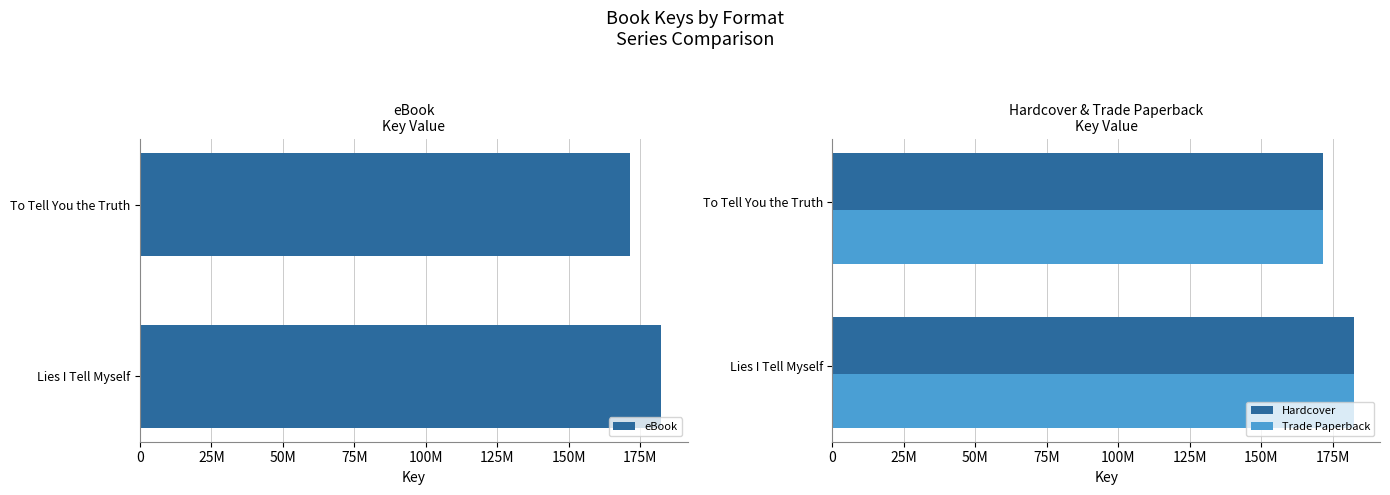

What is the difference between the Trade Paperback values at Lies I Tell Myself and To Tell You the Truth?

10925682